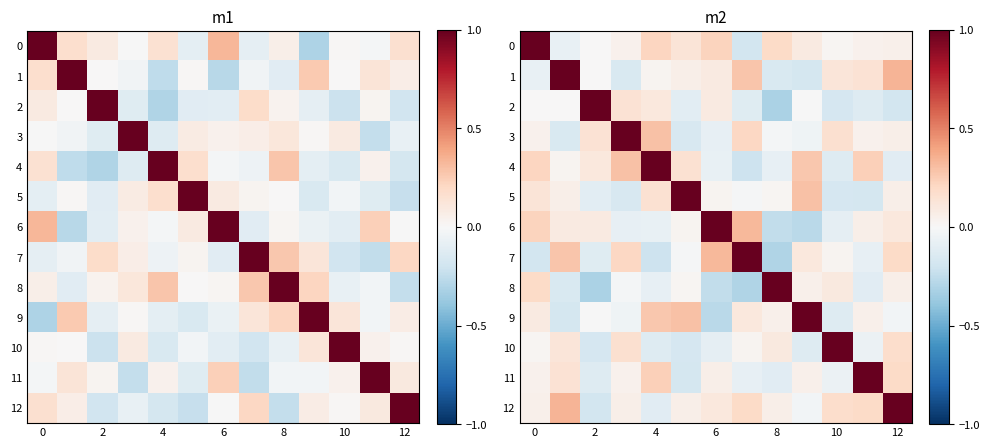

What is the spread (max minus min) of values at 11?

1.2